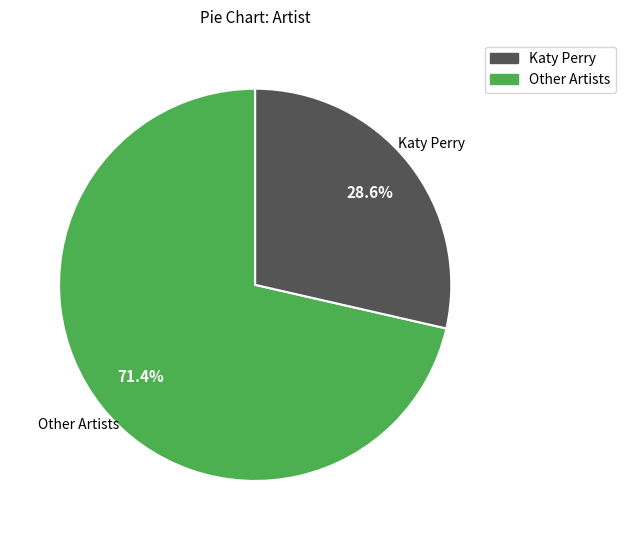

Is there a majority slice in this chart?

Yes